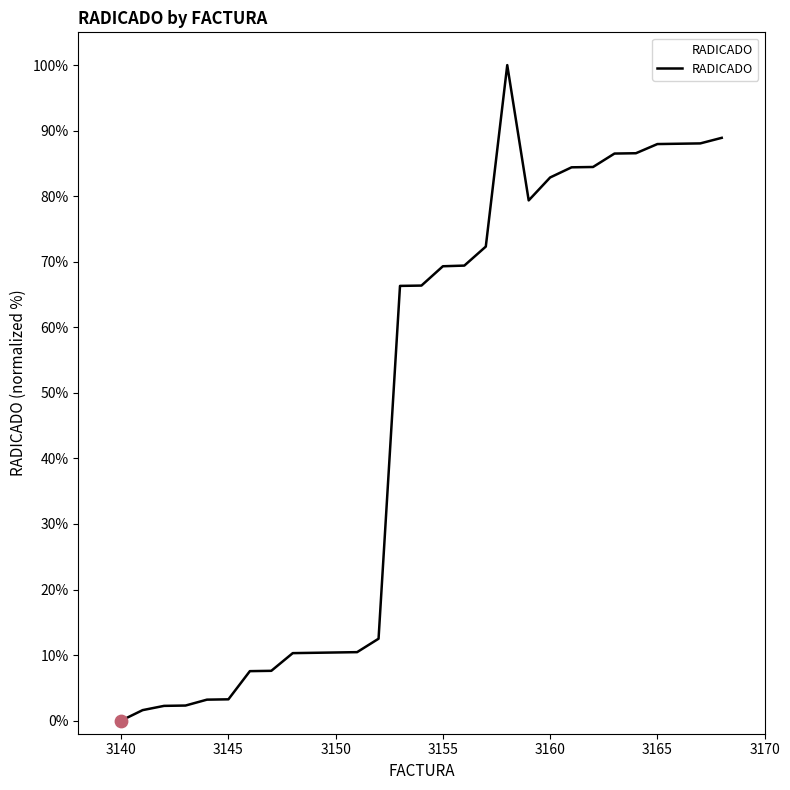

What is the maximum value shown in the chart?

100.0